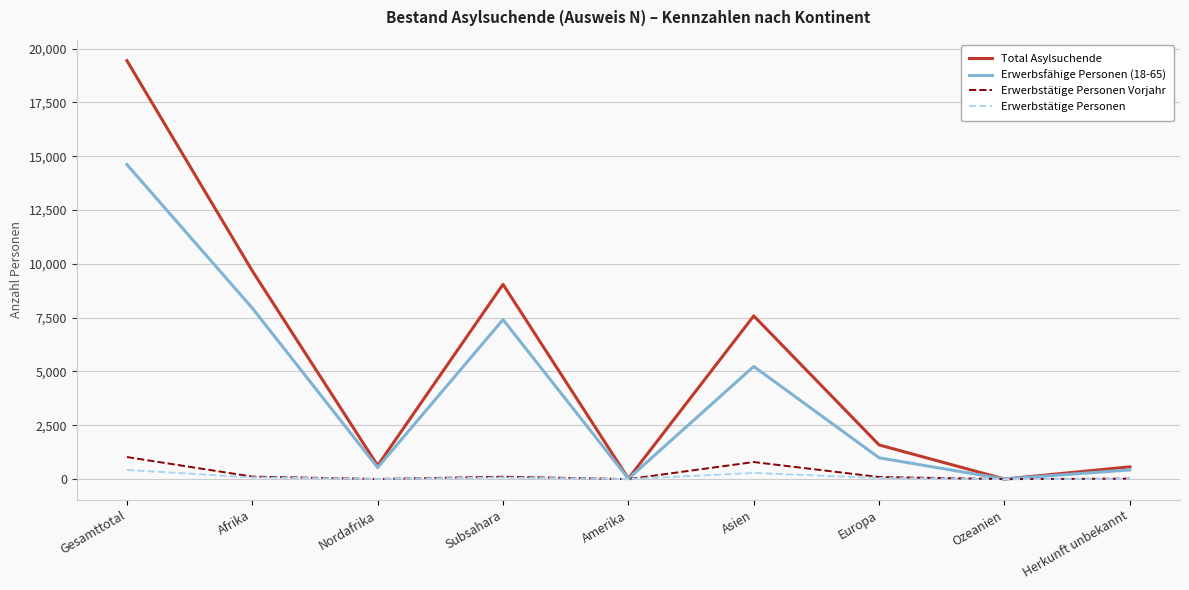

Is the value of Erwerbsfähige Personen (18-65) at Nordafrika greater than the value of Total Asylsuchende at Amerika?

Yes